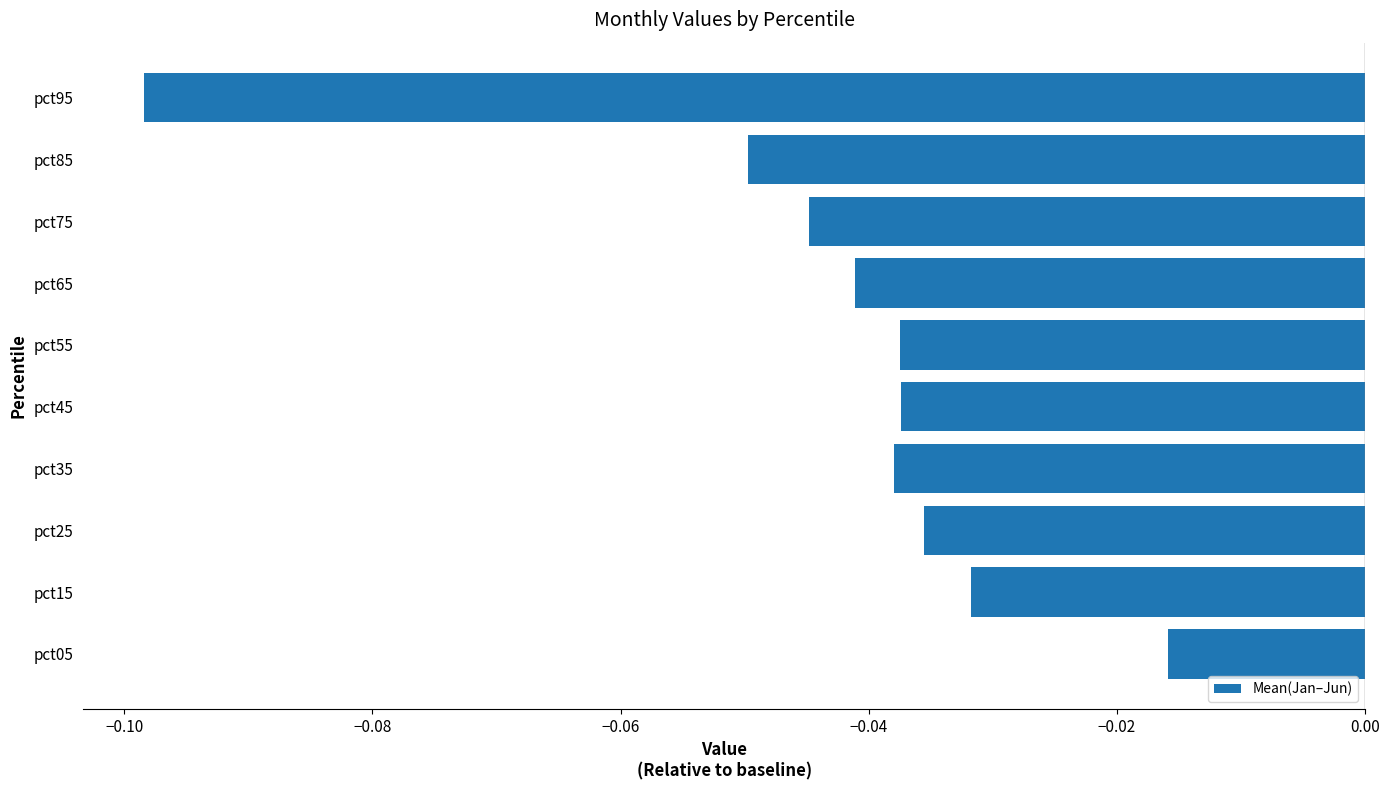

What is the sum of all values?

-0.4